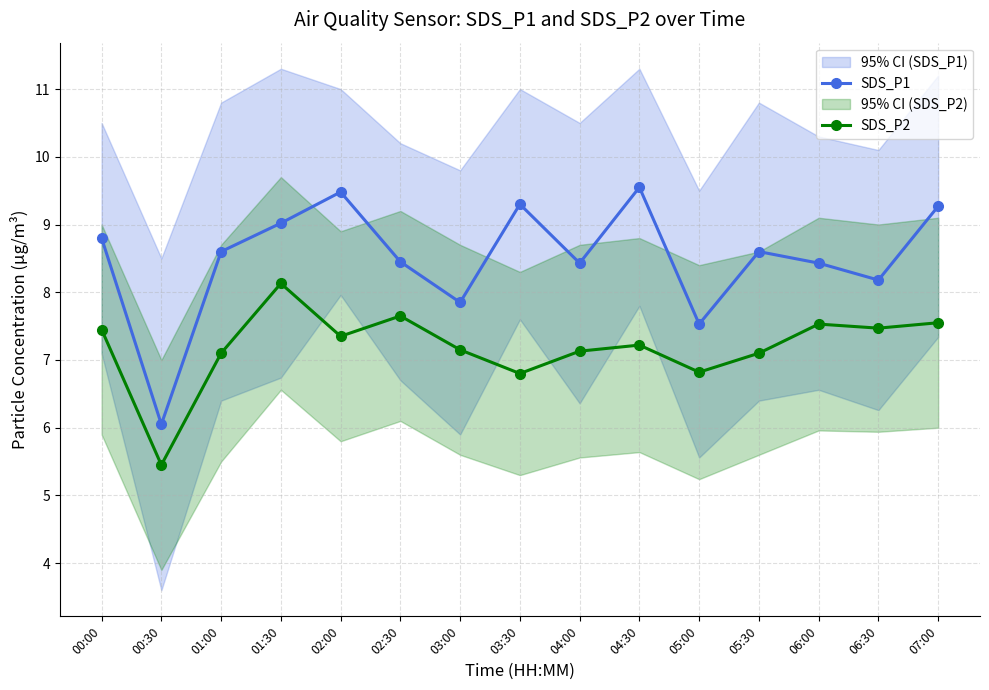

Is this an area chart (filled region under the line)?

No